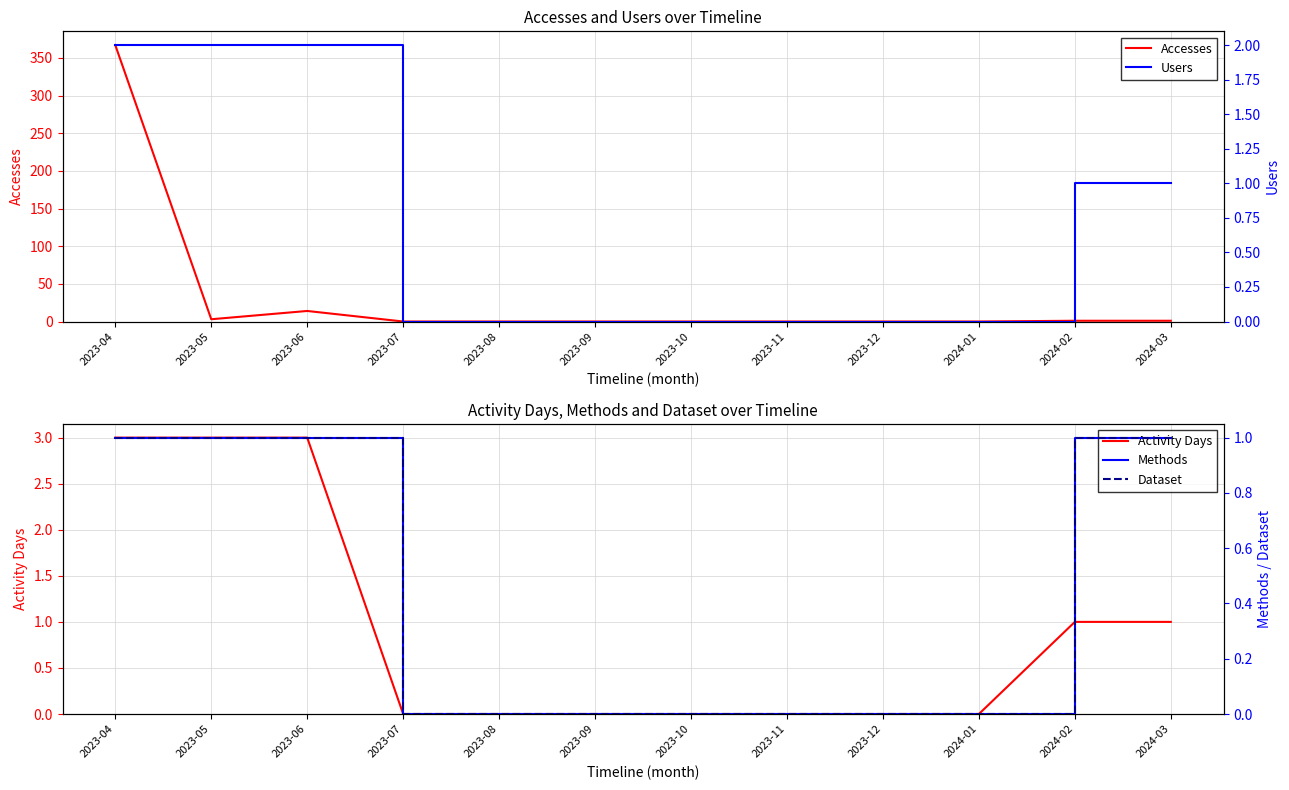

Reading right to left, what are all the values shown in this chart?

Accesses: 1	1	0	0	0	0	0	0	0	14	3	367
Activity Days: 1	1	0	0	0	0	0	0	0	3	3	3
Users: 1	1	0	0	0	0	0	0	0	2	2	2
Methods: 1	1	0	0	0	0	0	0	0	1	1	1
Dataset: 1	1	0	0	0	0	0	0	0	1	1	1